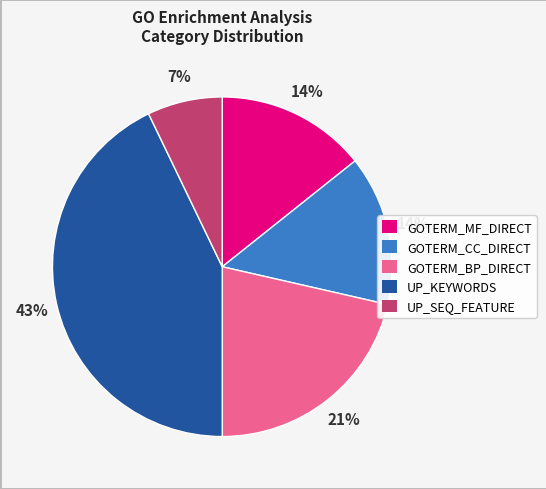

How many slices are in this pie chart?

5